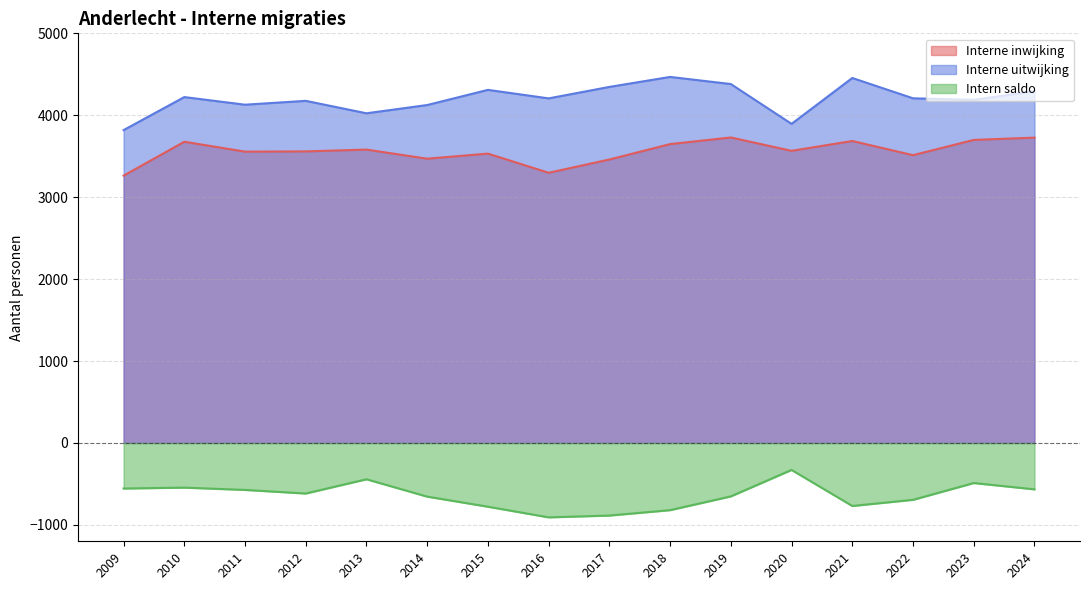

How many interior local valleys does the Interne inwijking series have?

5